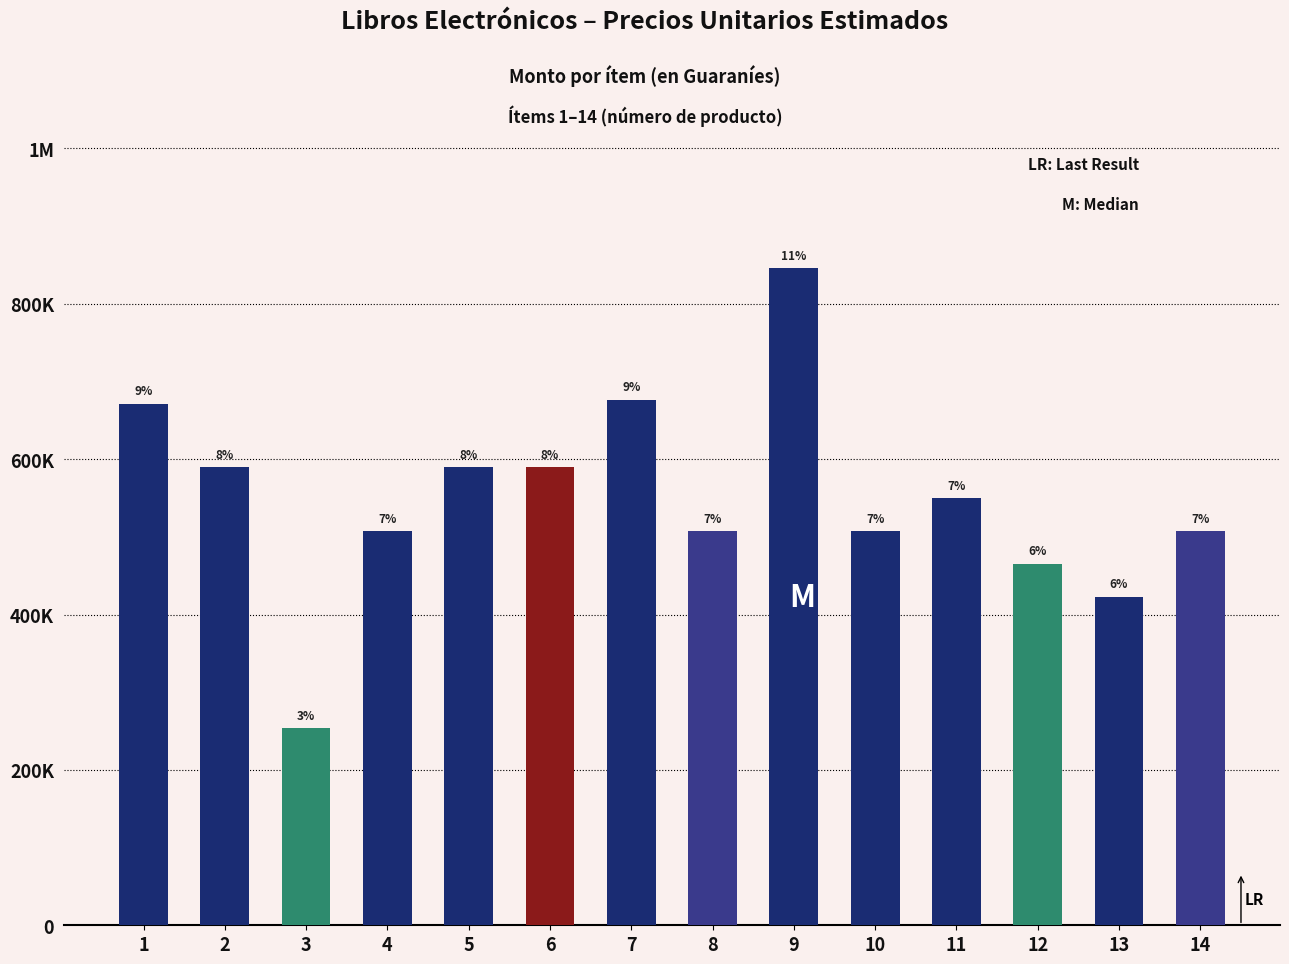

Are the bars horizontal?

No